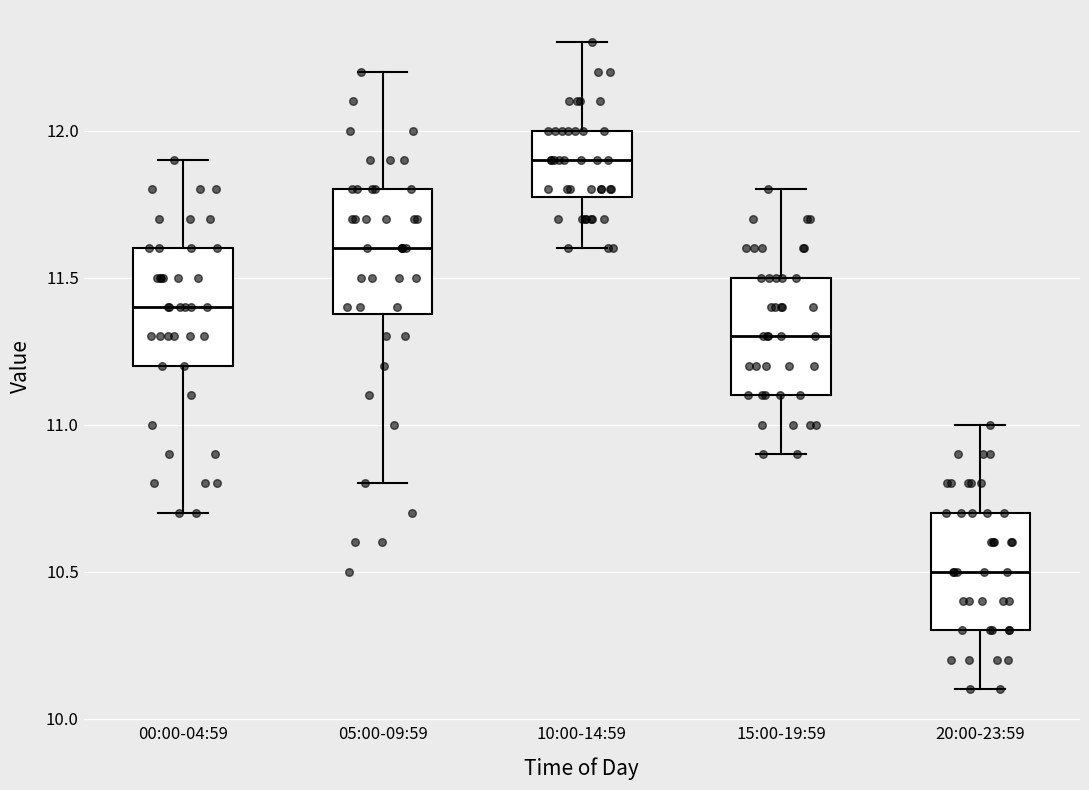

Which box's median line is the lowest?

20:00-23:59